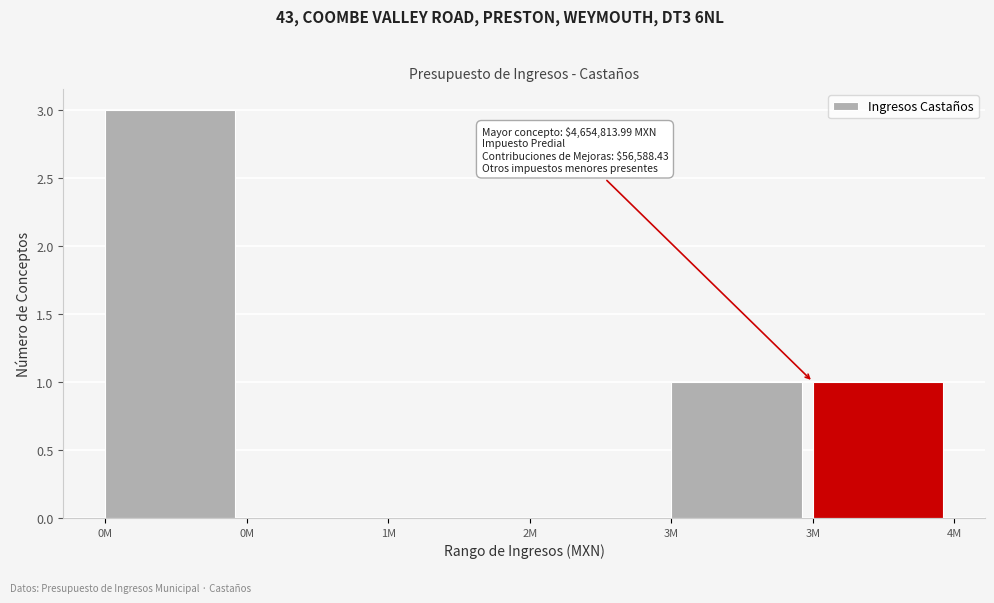

Count the number of data series in this chart.

1